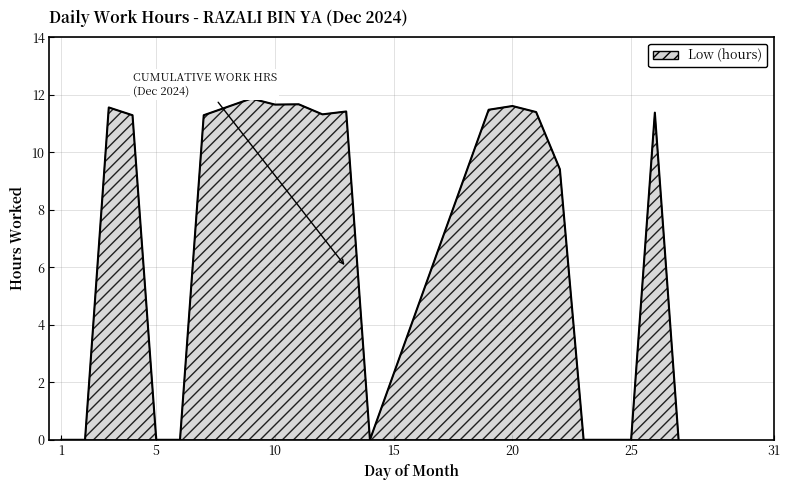

What is the difference between the maximum and minimum values?

11.9